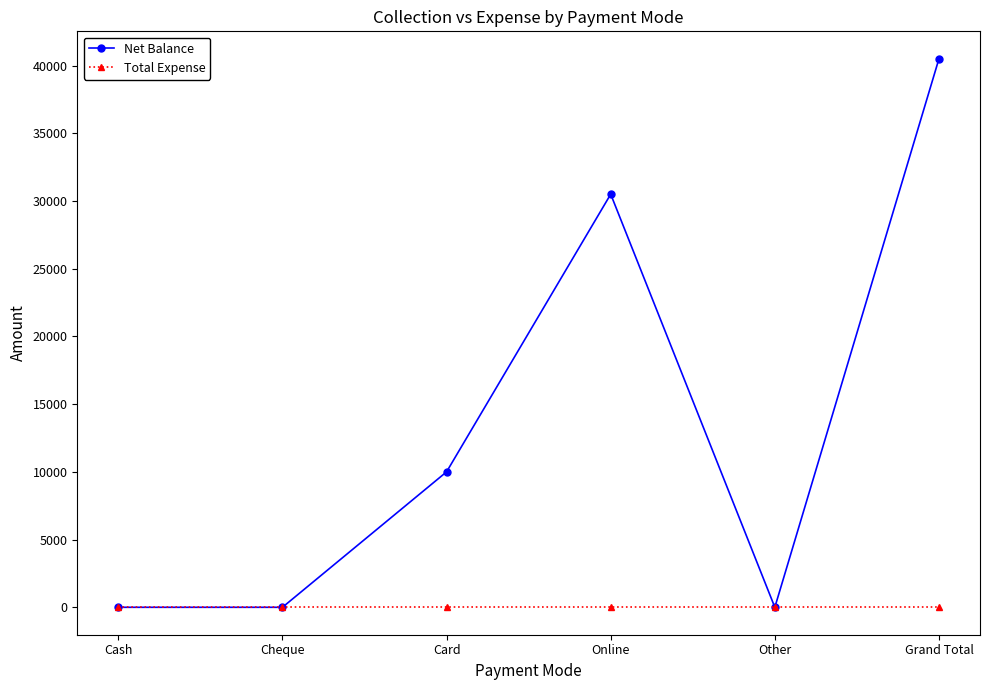

In Net Balance, how many points are higher than both neighbors (excluding endpoints)?

1